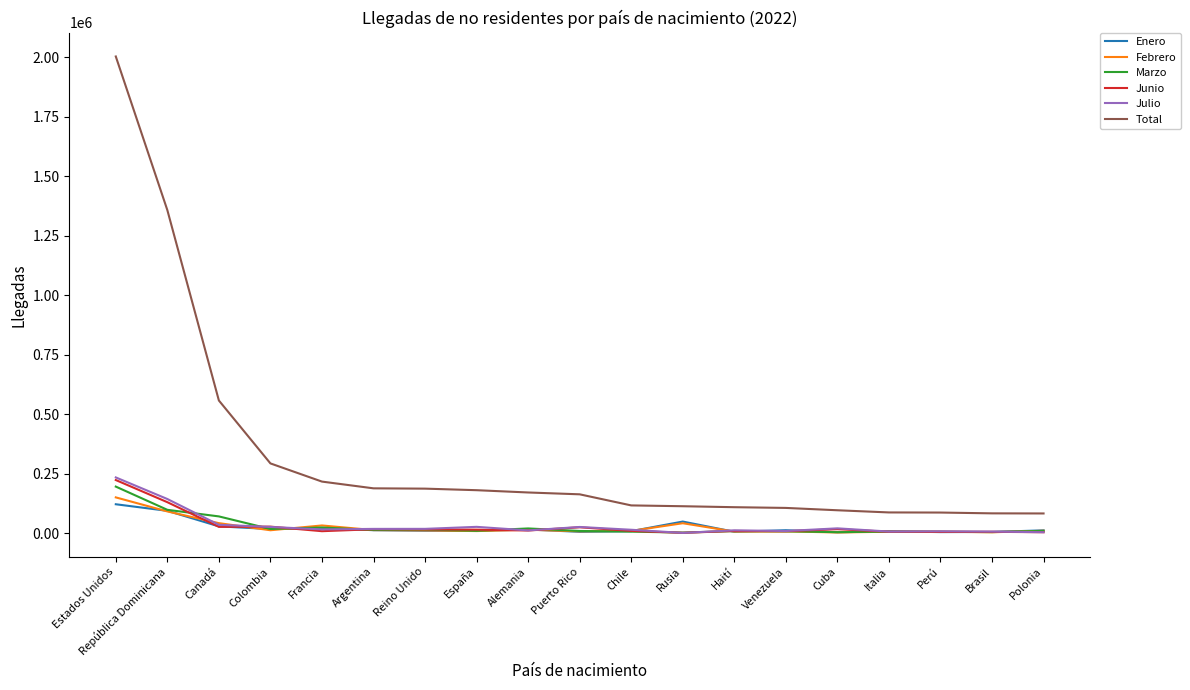

Which category has the highest value across all series?

Estados Unidos